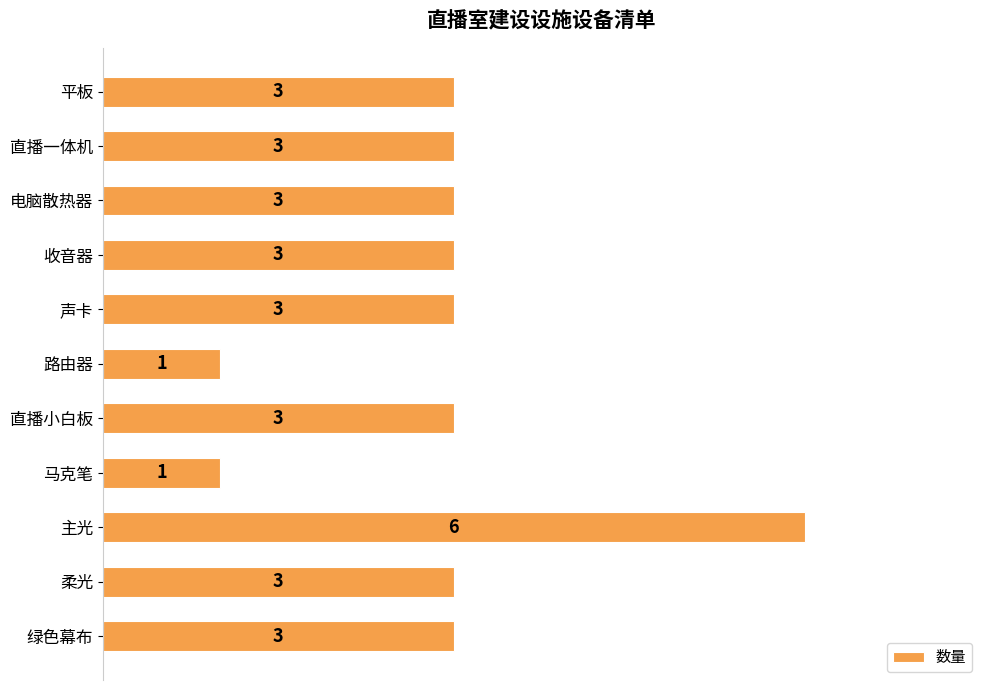

Reading bottom to top, extract all data points from this chart.

3	3	6	1	3	1	3	3	3	3	3